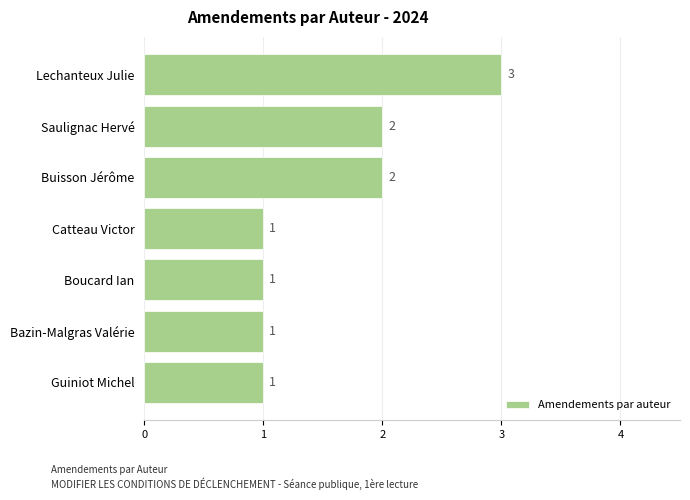

What is the sum of the values at Saulignac Hervé and Catteau Victor?

3